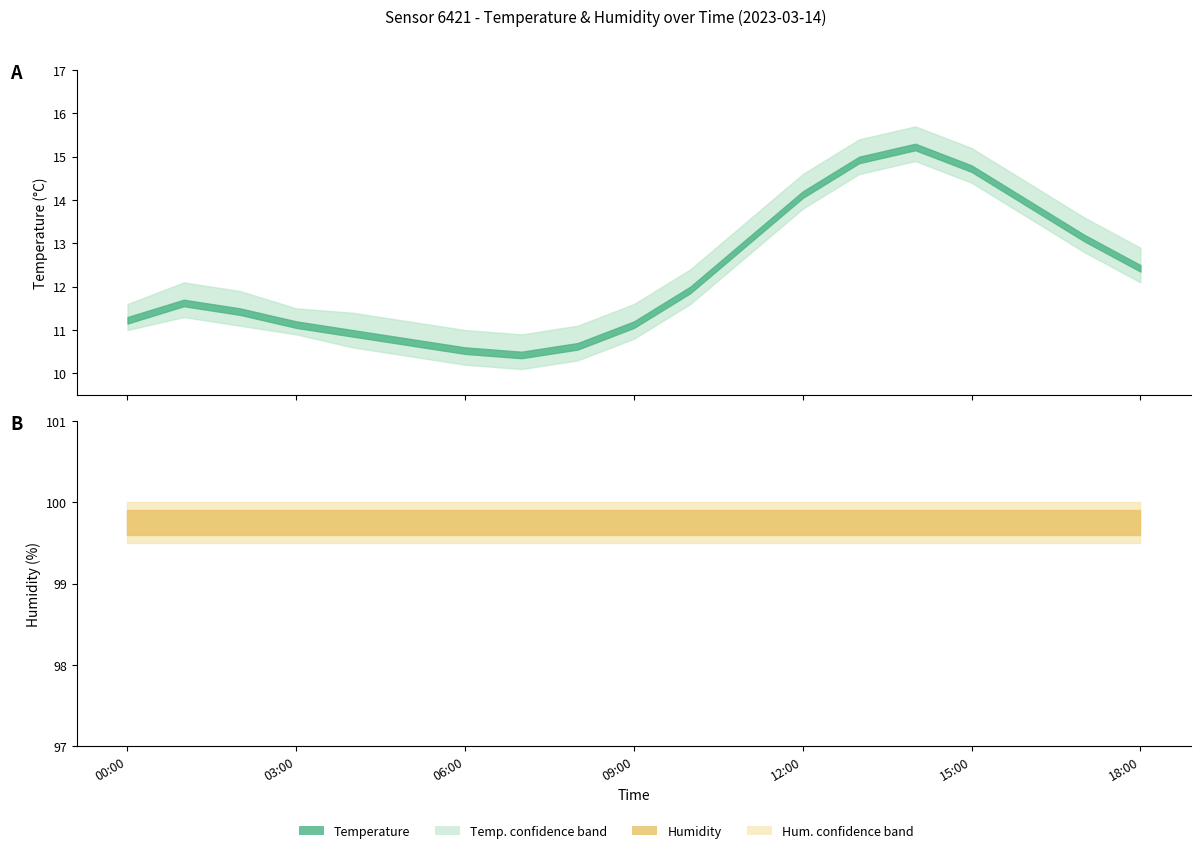

What is the maximum value for humidity?

99.9